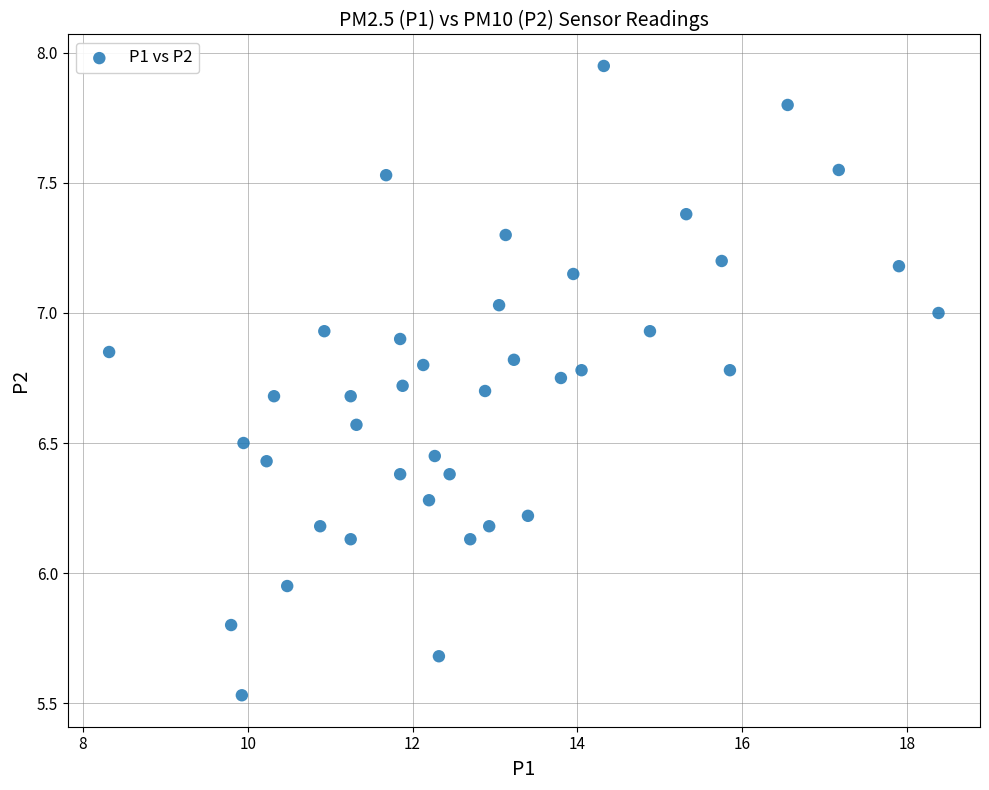

What is the range of X values (max minus min)?

10.1